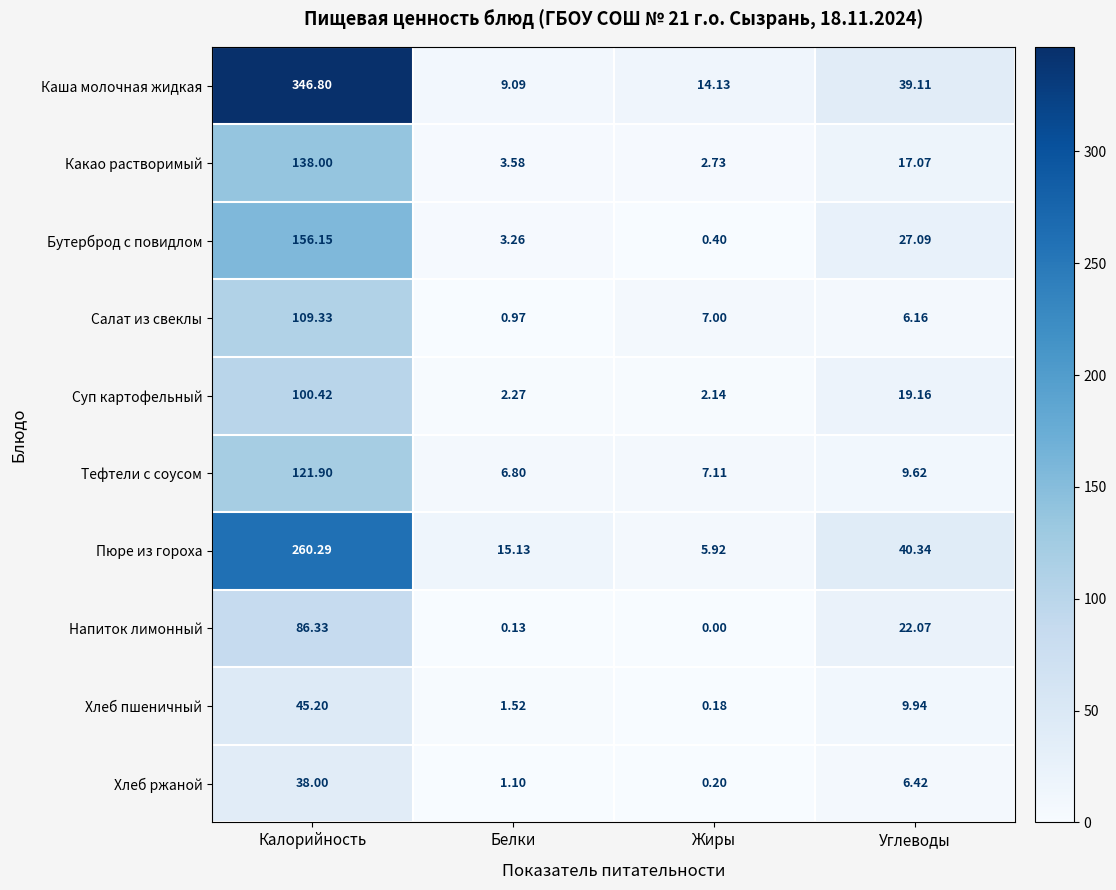

How many data points does each series have?

4